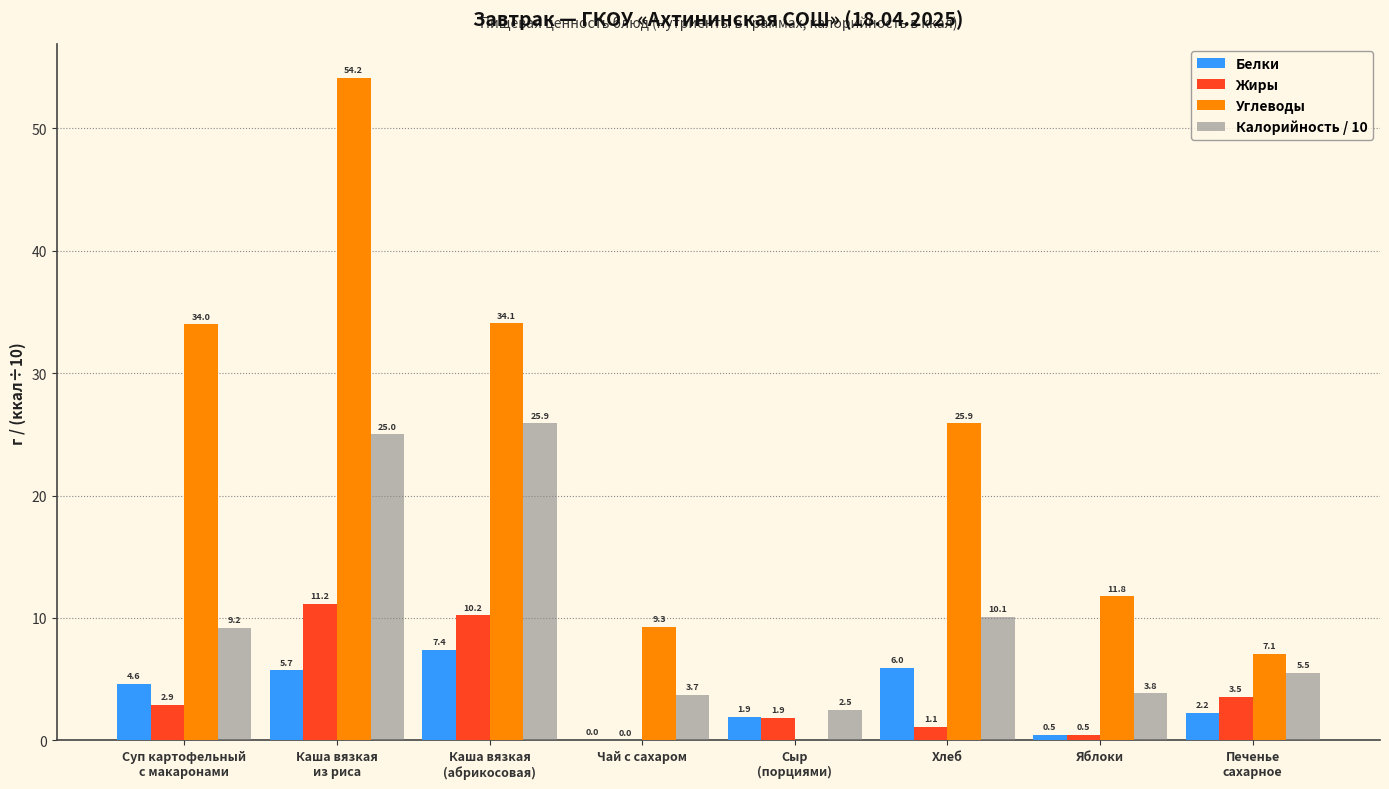

How many series are shown in this chart?

4